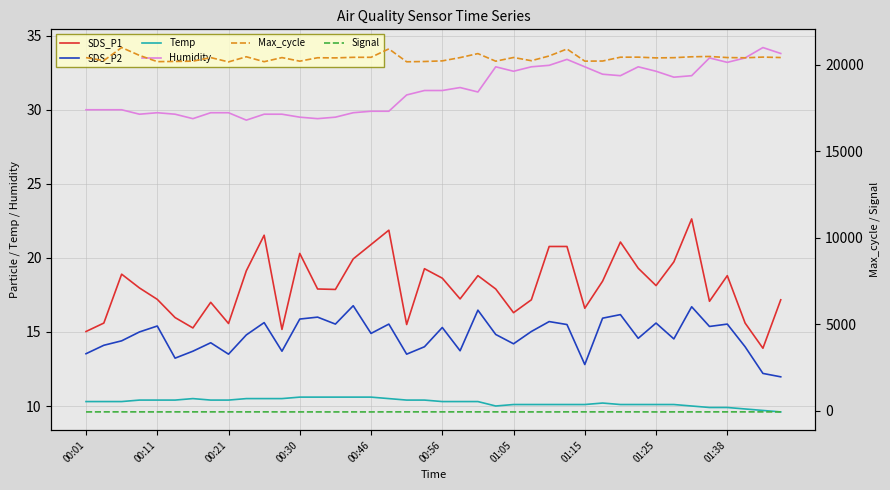

Which series has the largest total across all categories?

Max_cycle